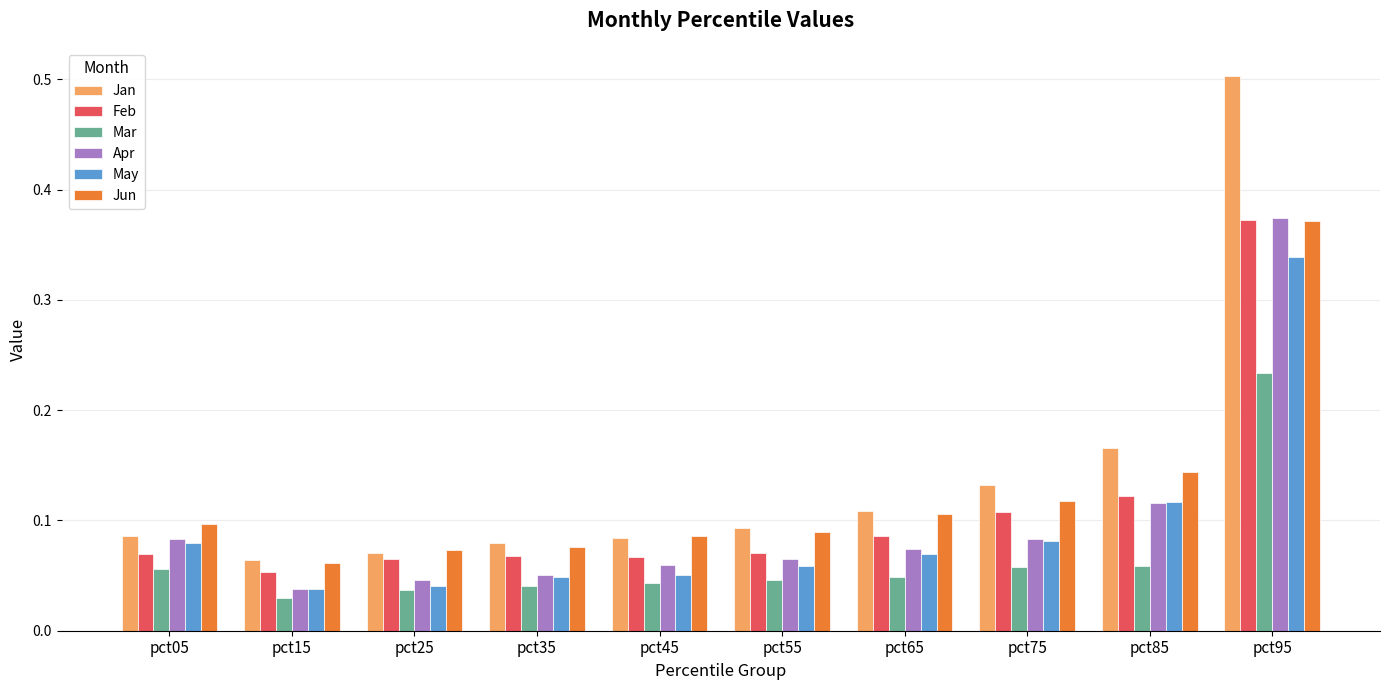

Between pct35 and pct75, which series saw the biggest shift?

Jan